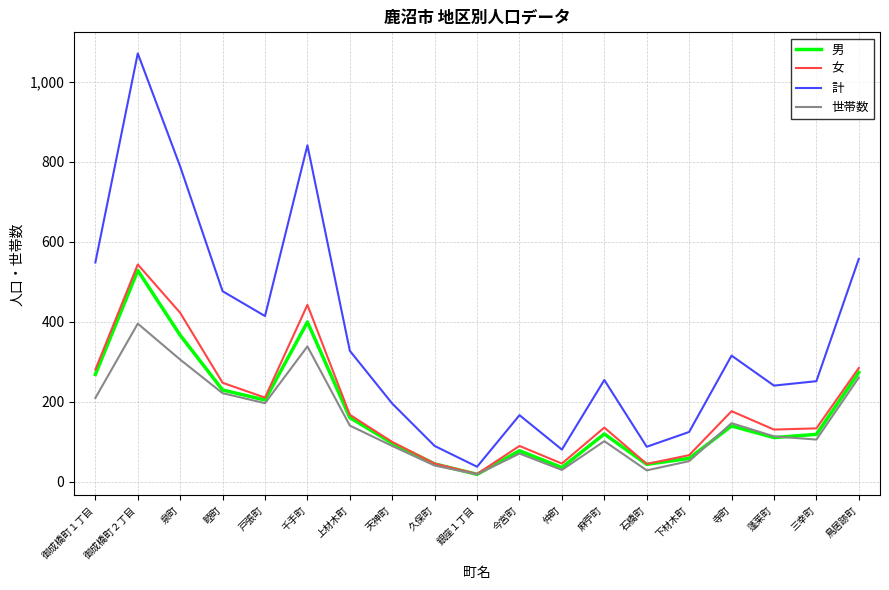

Which series has the largest total across all categories?

計